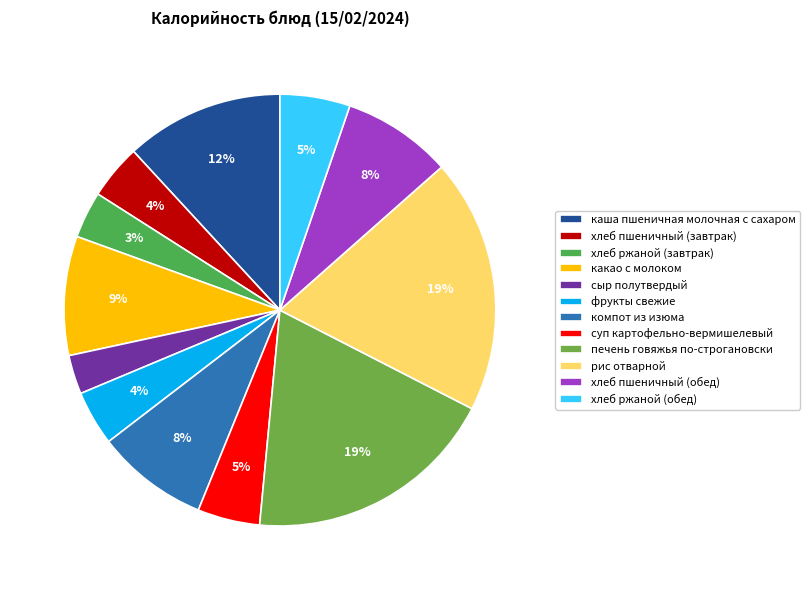

To the nearest percent, what is the combined percentage of хлеб пшеничный (обед) and печень говяжья по-строгановски?

27%